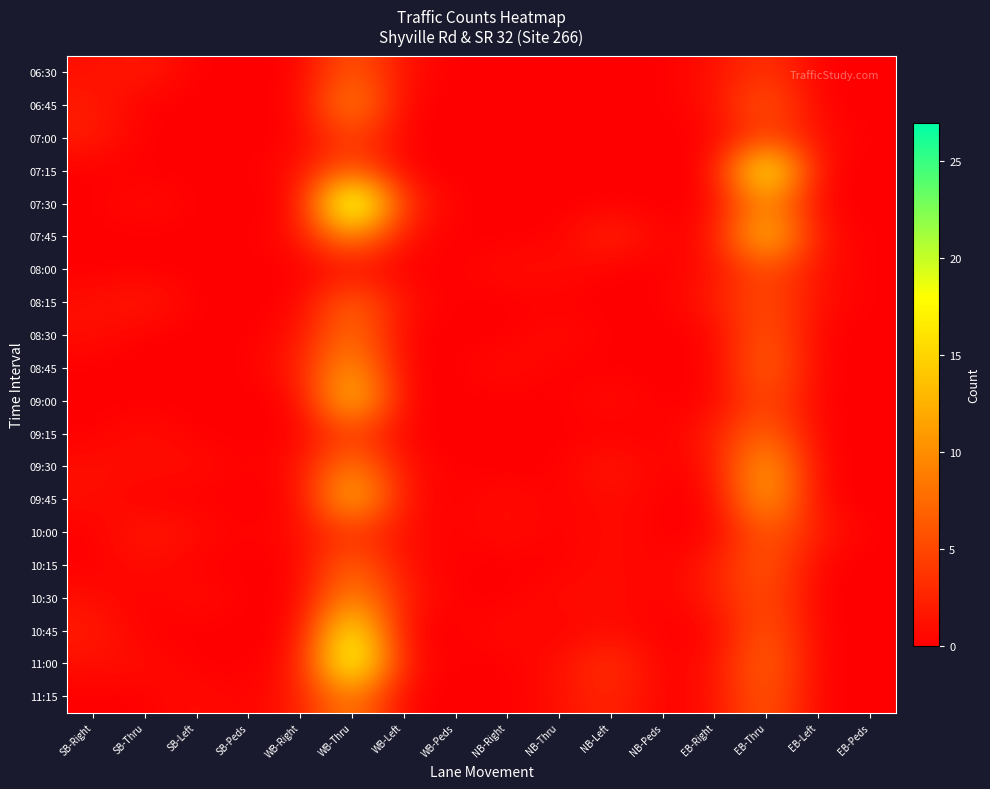

Reading right to left, list all the values displayed in this chart.

06:30: EB-Peds=0	EB-Left=0	EB-Thru=4	EB-Right=1	NB-Peds=0	NB-Left=0	NB-Thru=0	NB-Right=0	WB-Peds=0	WB-Left=1	WB-Thru=7	WB-Right=0	SB-Peds=0	SB-Left=0	SB-Thru=2	SB-Right=1
06:45: EB-Peds=0	EB-Left=0	EB-Thru=7	EB-Right=1	NB-Peds=0	NB-Left=0	NB-Thru=0	NB-Right=0	WB-Peds=0	WB-Left=0	WB-Thru=11	WB-Right=0	SB-Peds=0	SB-Left=0	SB-Thru=0	SB-Right=2
07:00: EB-Peds=0	EB-Left=1	EB-Thru=5	EB-Right=0	NB-Peds=0	NB-Left=0	NB-Thru=0	NB-Right=0	WB-Peds=0	WB-Left=0	WB-Thru=5	WB-Right=0	SB-Peds=0	SB-Left=0	SB-Thru=0	SB-Right=2
07:15: EB-Peds=0	EB-Left=0	EB-Thru=22	EB-Right=0	NB-Peds=0	NB-Left=0	NB-Thru=0	NB-Right=0	WB-Peds=0	WB-Left=0	WB-Thru=7	WB-Right=1	SB-Peds=0	SB-Left=0	SB-Thru=0	SB-Right=0
07:30: EB-Peds=0	EB-Left=0	EB-Thru=11	EB-Right=0	NB-Peds=0	NB-Left=0	NB-Thru=0	NB-Right=0	WB-Peds=0	WB-Left=3	WB-Thru=27	WB-Right=0	SB-Peds=0	SB-Left=0	SB-Thru=1	SB-Right=0
07:45: EB-Peds=0	EB-Left=1	EB-Thru=16	EB-Right=1	NB-Peds=0	NB-Left=3	NB-Thru=0	NB-Right=0	WB-Peds=0	WB-Left=1	WB-Thru=11	WB-Right=1	SB-Peds=0	SB-Left=0	SB-Thru=0	SB-Right=0
08:00: EB-Peds=0	EB-Left=1	EB-Thru=6	EB-Right=1	NB-Peds=0	NB-Left=0	NB-Thru=1	NB-Right=1	WB-Peds=0	WB-Left=0	WB-Thru=1	WB-Right=0	SB-Peds=0	SB-Left=0	SB-Thru=0	SB-Right=0
08:15: EB-Peds=0	EB-Left=1	EB-Thru=6	EB-Right=2	NB-Peds=0	NB-Left=0	NB-Thru=0	NB-Right=0	WB-Peds=0	WB-Left=1	WB-Thru=8	WB-Right=0	SB-Peds=0	SB-Left=0	SB-Thru=2	SB-Right=1
08:30: EB-Peds=0	EB-Left=0	EB-Thru=7	EB-Right=0	NB-Peds=0	NB-Left=0	NB-Thru=1	NB-Right=0	WB-Peds=0	WB-Left=0	WB-Thru=9	WB-Right=1	SB-Peds=0	SB-Left=0	SB-Thru=0	SB-Right=1
08:45: EB-Peds=0	EB-Left=0	EB-Thru=8	EB-Right=0	NB-Peds=0	NB-Left=0	NB-Thru=0	NB-Right=1	WB-Peds=0	WB-Left=0	WB-Thru=12	WB-Right=2	SB-Peds=0	SB-Left=0	SB-Thru=0	SB-Right=0
09:00: EB-Peds=0	EB-Left=0	EB-Thru=6	EB-Right=0	NB-Peds=0	NB-Left=1	NB-Thru=0	NB-Right=0	WB-Peds=0	WB-Left=0	WB-Thru=16	WB-Right=0	SB-Peds=0	SB-Left=0	SB-Thru=0	SB-Right=0
09:15: EB-Peds=0	EB-Left=0	EB-Thru=8	EB-Right=2	NB-Peds=0	NB-Left=0	NB-Thru=0	NB-Right=0	WB-Peds=0	WB-Left=0	WB-Thru=5	WB-Right=0	SB-Peds=0	SB-Left=0	SB-Thru=1	SB-Right=0
09:30: EB-Peds=0	EB-Left=0	EB-Thru=13	EB-Right=1	NB-Peds=0	NB-Left=2	NB-Thru=0	NB-Right=0	WB-Peds=0	WB-Left=1	WB-Thru=10	WB-Right=1	SB-Peds=0	SB-Left=1	SB-Thru=1	SB-Right=1
09:45: EB-Peds=0	EB-Left=0	EB-Thru=13	EB-Right=0	NB-Peds=0	NB-Left=1	NB-Thru=0	NB-Right=1	WB-Peds=0	WB-Left=1	WB-Thru=15	WB-Right=0	SB-Peds=0	SB-Left=0	SB-Thru=0	SB-Right=1
10:00: EB-Peds=0	EB-Left=2	EB-Thru=7	EB-Right=0	NB-Peds=0	NB-Left=1	NB-Thru=0	NB-Right=1	WB-Peds=0	WB-Left=1	WB-Thru=4	WB-Right=1	SB-Peds=0	SB-Left=1	SB-Thru=2	SB-Right=0
10:15: EB-Peds=0	EB-Left=0	EB-Thru=7	EB-Right=2	NB-Peds=0	NB-Left=1	NB-Thru=0	NB-Right=0	WB-Peds=0	WB-Left=1	WB-Thru=8	WB-Right=0	SB-Peds=0	SB-Left=0	SB-Thru=1	SB-Right=0
10:30: EB-Peds=0	EB-Left=0	EB-Thru=6	EB-Right=2	NB-Peds=0	NB-Left=1	NB-Thru=1	NB-Right=0	WB-Peds=0	WB-Left=2	WB-Thru=11	WB-Right=0	SB-Peds=0	SB-Left=1	SB-Thru=0	SB-Right=1
10:45: EB-Peds=0	EB-Left=0	EB-Thru=7	EB-Right=0	NB-Peds=0	NB-Left=1	NB-Thru=0	NB-Right=1	WB-Peds=0	WB-Left=0	WB-Thru=20	WB-Right=0	SB-Peds=0	SB-Left=0	SB-Thru=0	SB-Right=2
11:00: EB-Peds=0	EB-Left=0	EB-Thru=8	EB-Right=1	NB-Peds=0	NB-Left=4	NB-Thru=1	NB-Right=0	WB-Peds=0	WB-Left=1	WB-Thru=23	WB-Right=1	SB-Peds=0	SB-Left=0	SB-Thru=1	SB-Right=1
11:15: EB-Peds=0	EB-Left=0	EB-Thru=7	EB-Right=1	NB-Peds=0	NB-Left=3	NB-Thru=1	NB-Right=0	WB-Peds=0	WB-Left=0	WB-Thru=10	WB-Right=2	SB-Peds=0	SB-Left=1	SB-Thru=0	SB-Right=0